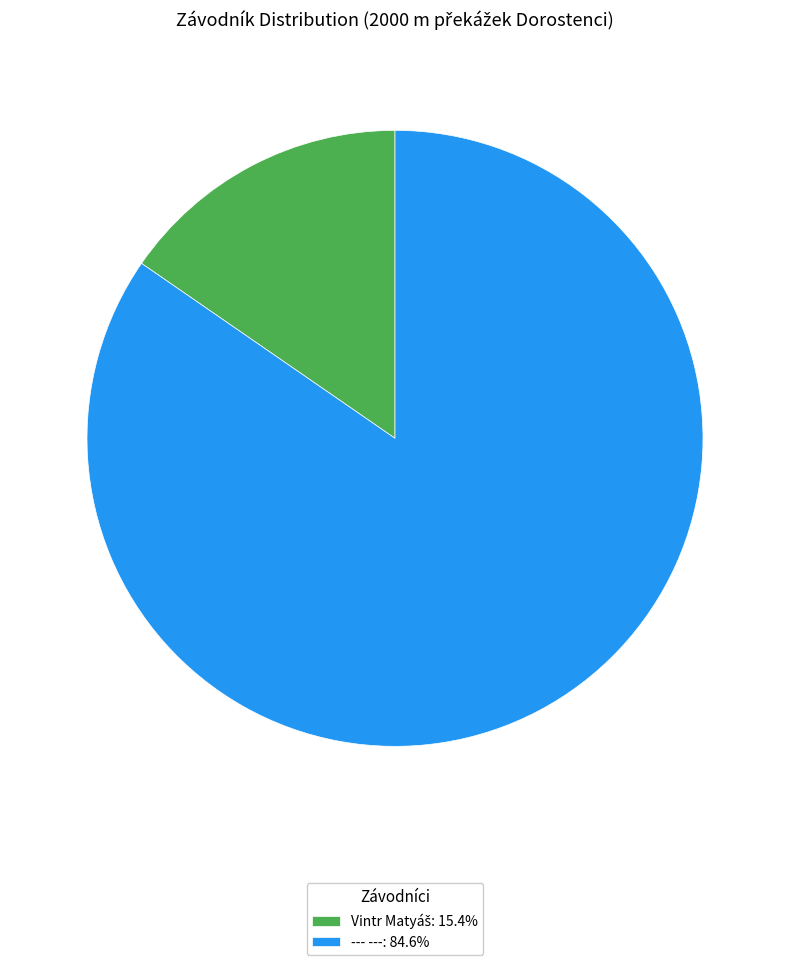

Is there a majority slice in this chart?

Yes